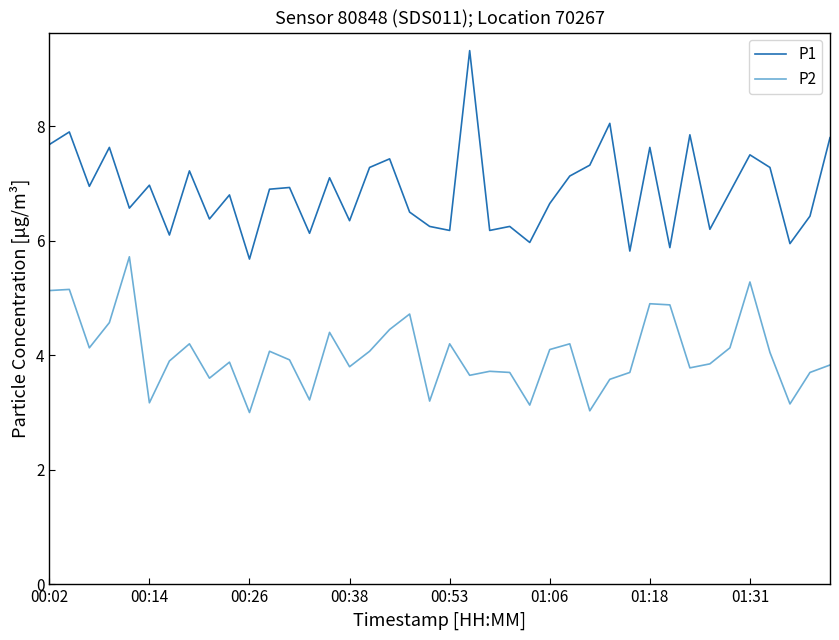

Which series has the largest total across all categories?

P1